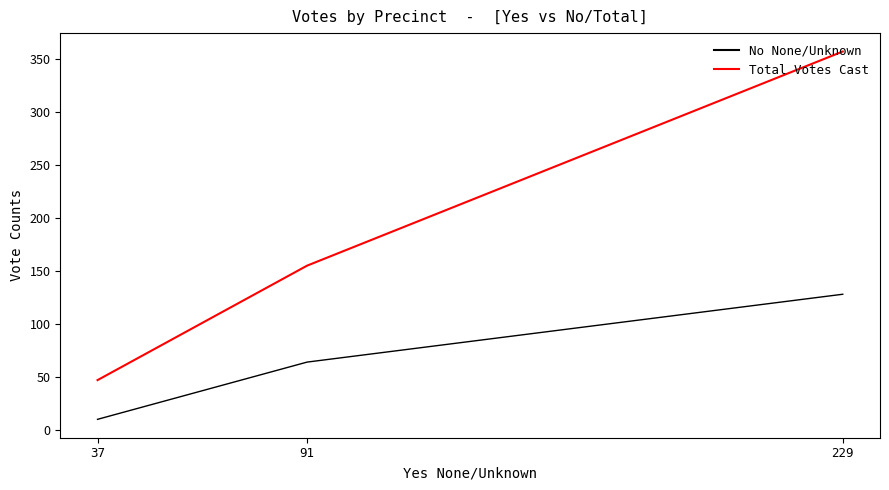

At which label does No None/Unknown first exceed 64?

229